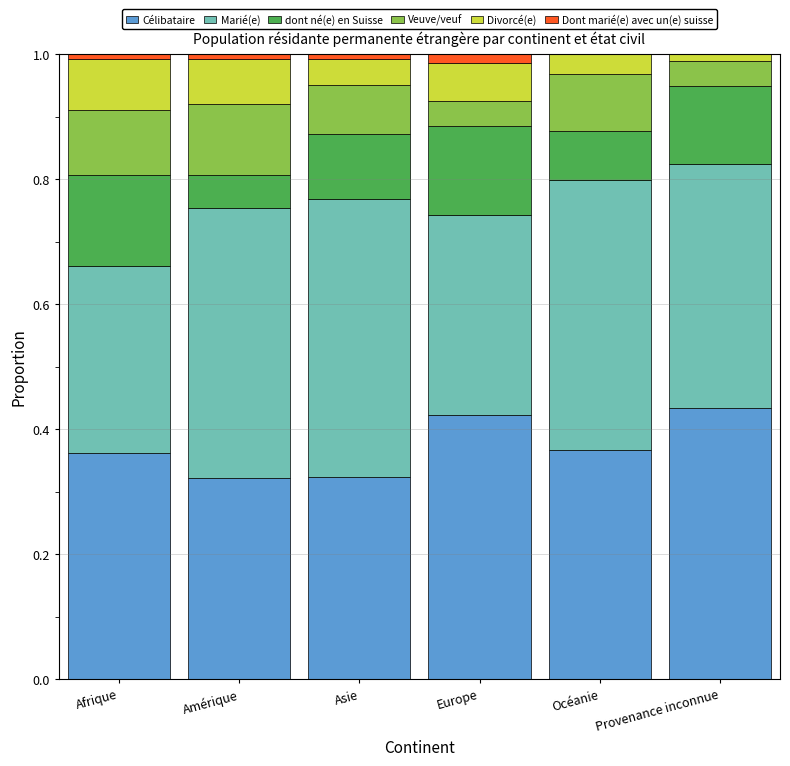

True or false: Célibataire has a value of 0.2 at Amérique.

False